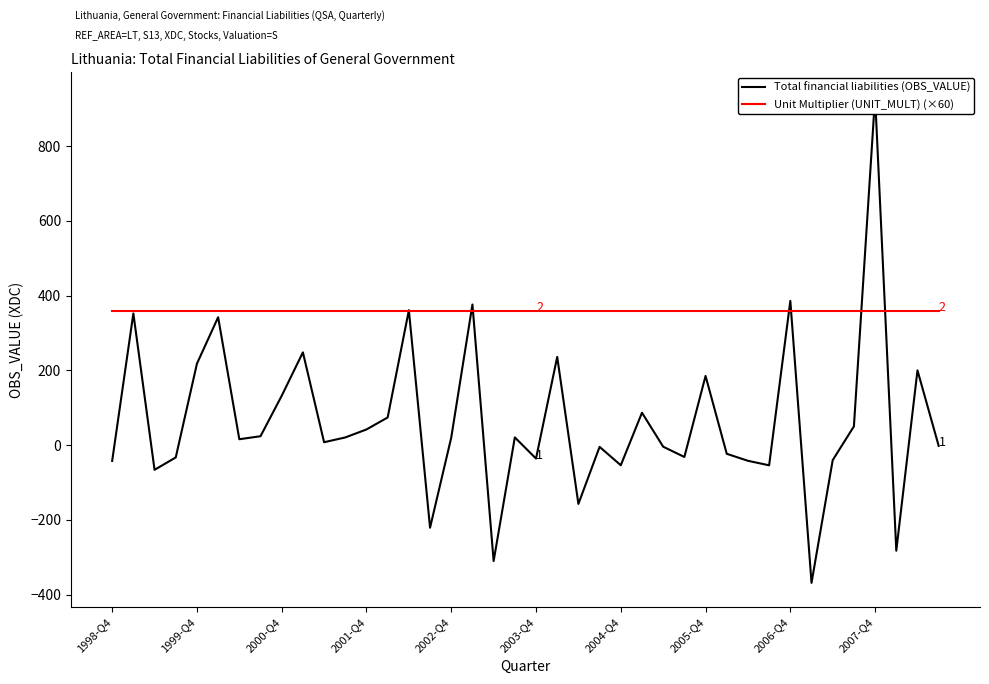

What is the total value across all series at 2005-Q4?

545.2